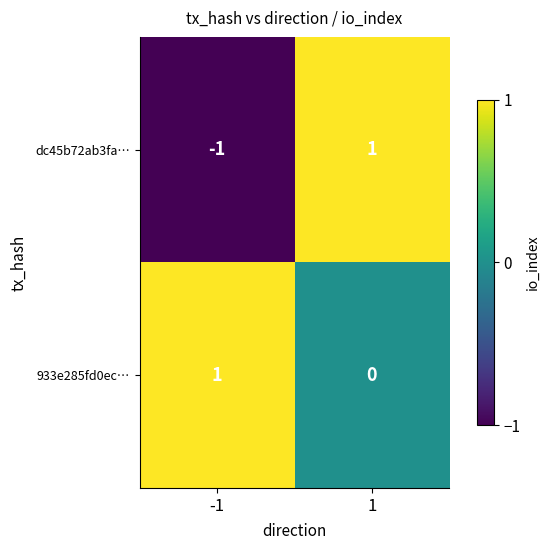

At -1, list the series in order from largest to smallest.

933e285fd0ec…, dc45b72ab3fa…